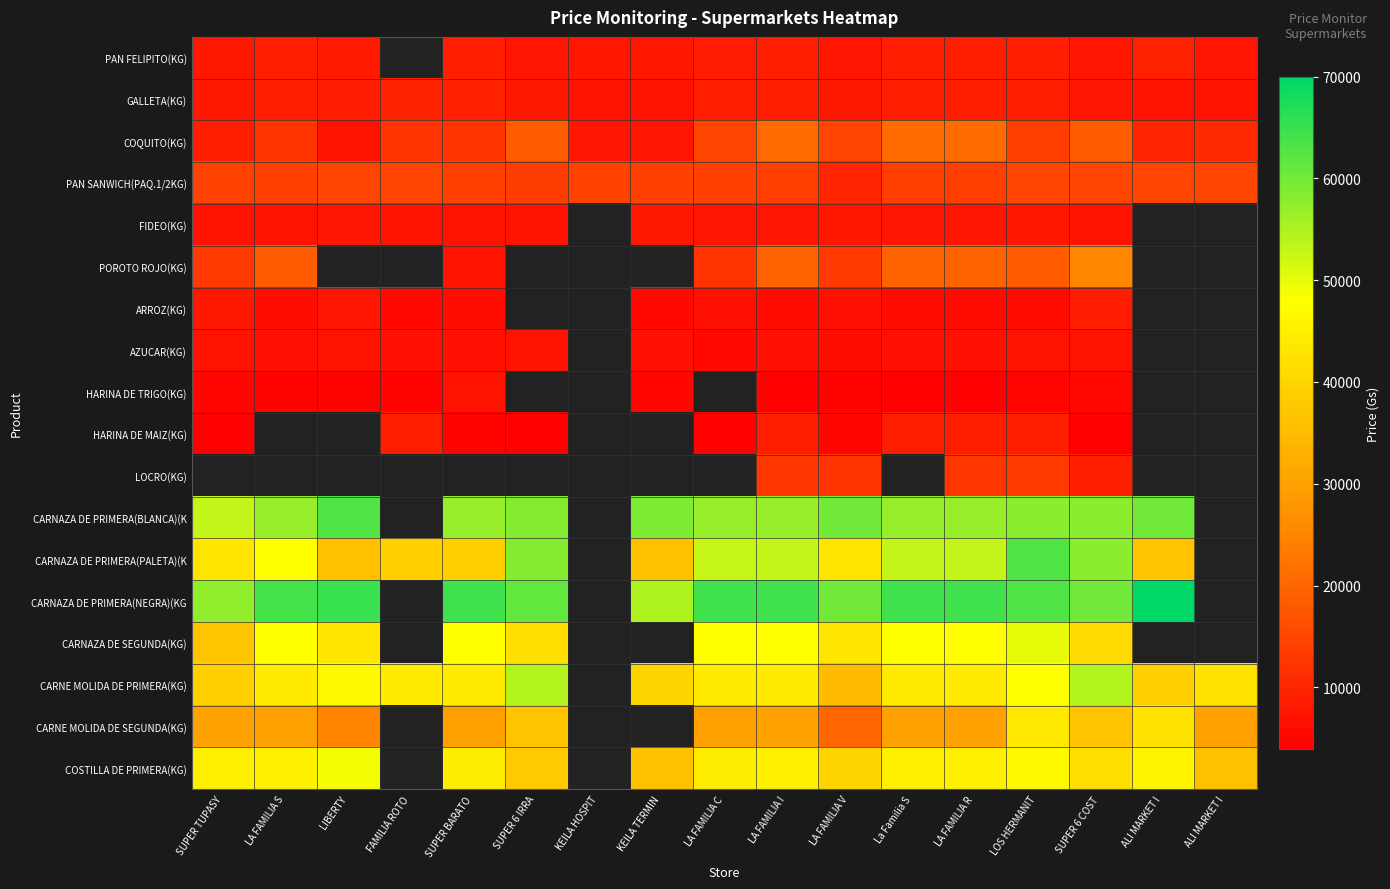

Is the value of CARNE MOLIDA DE PRIMERA(KG) at LA FAMILIA S greater than the value of CARNAZA DE PRIMERA(PALETA)(K at LIBERTY?

Yes